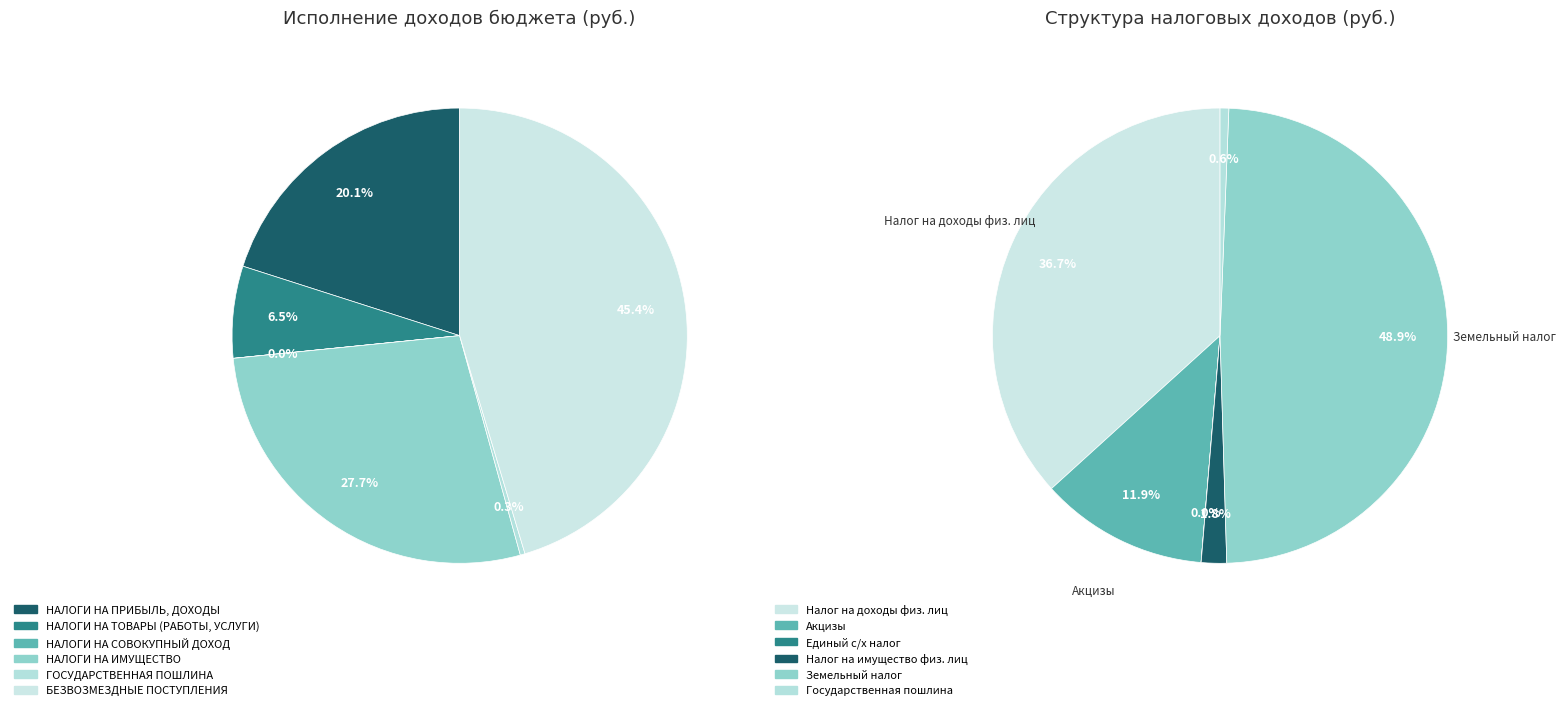

Which slice is the smallest?

НАЛОГИ НА СОВОКУПНЫЙ ДОХОД